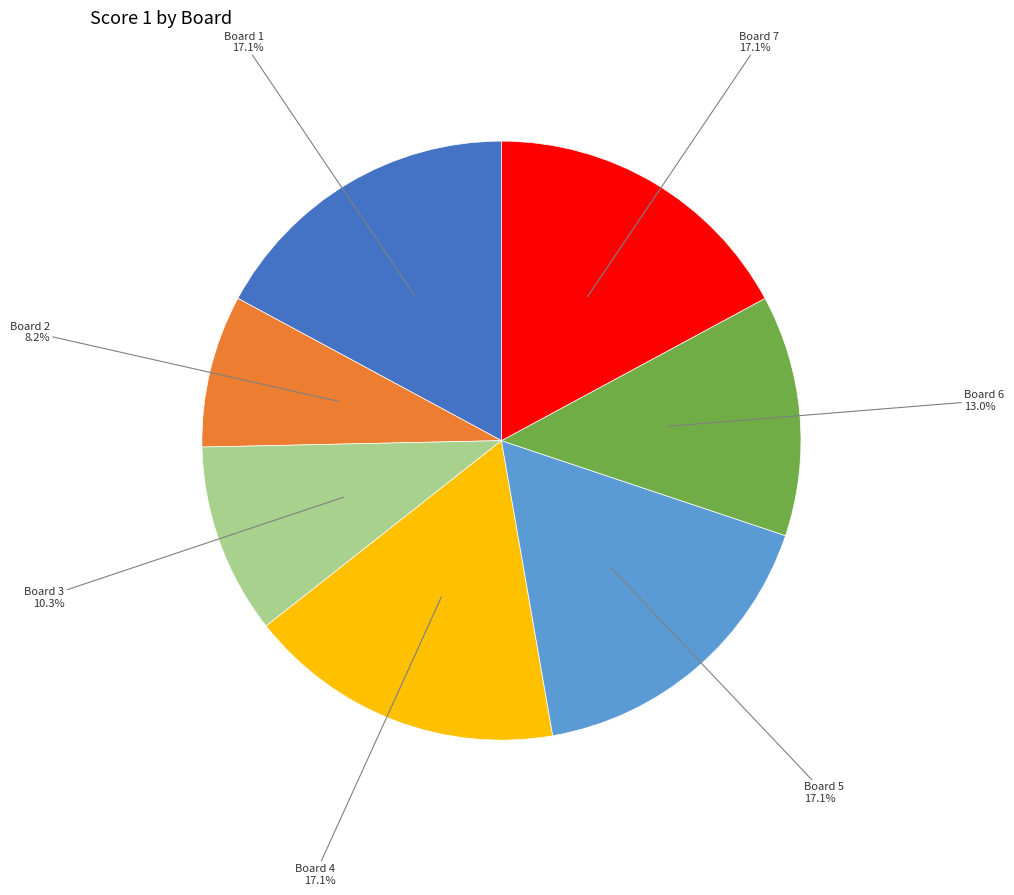

Is there a majority slice in this chart?

No